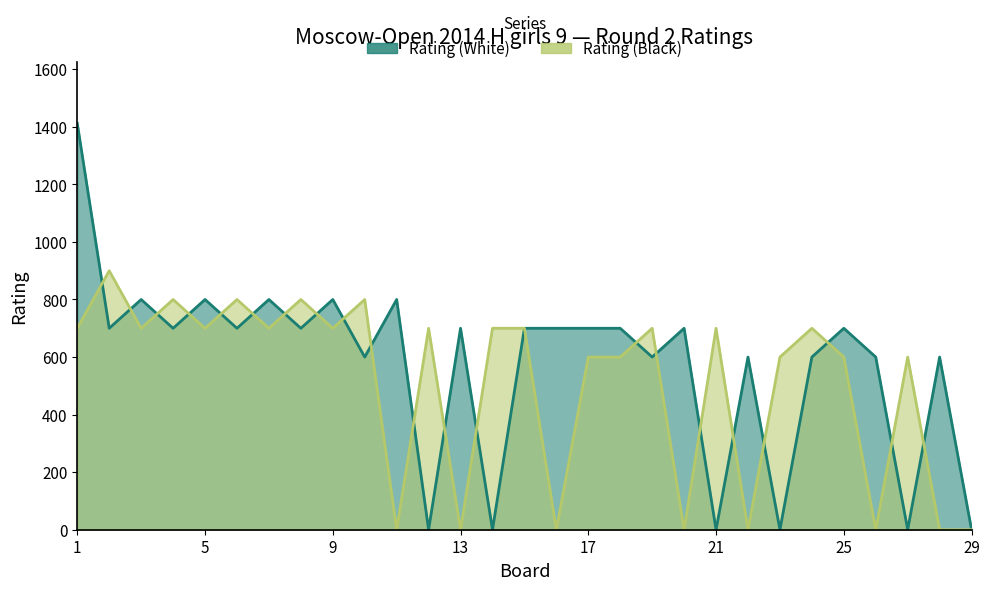

At which category does Rating (White) reach its first local valley?

2